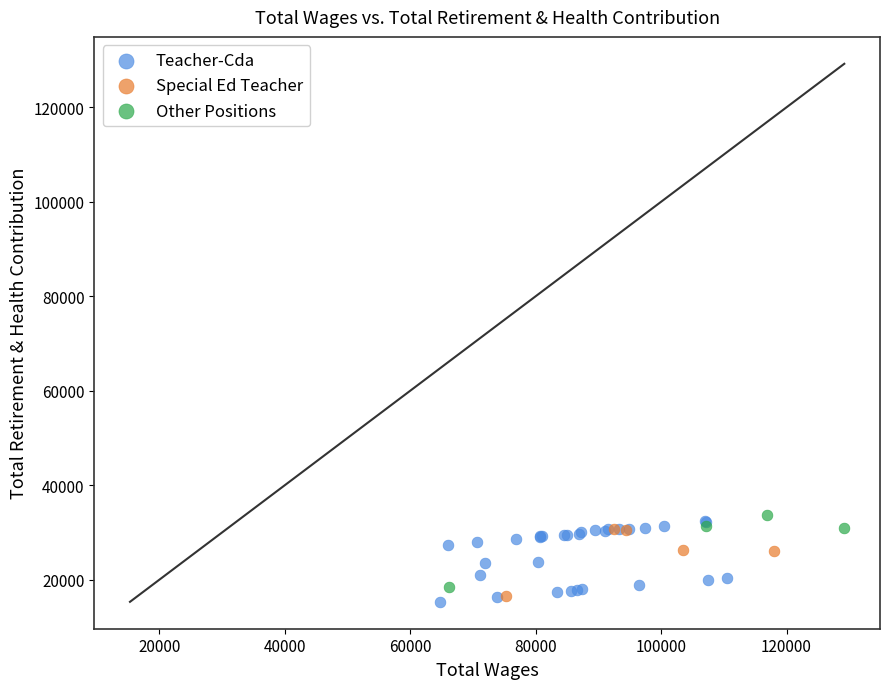

Which series has the largest Y range (max minus min)?

Teacher-Cda